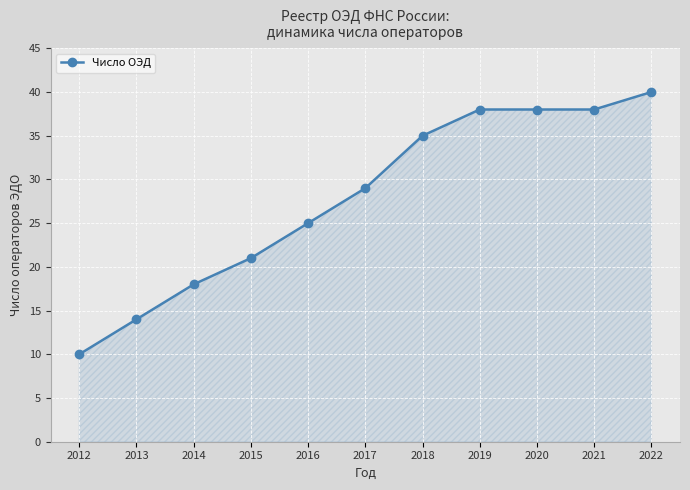

What is the difference between the maximum and second lowest values?

26